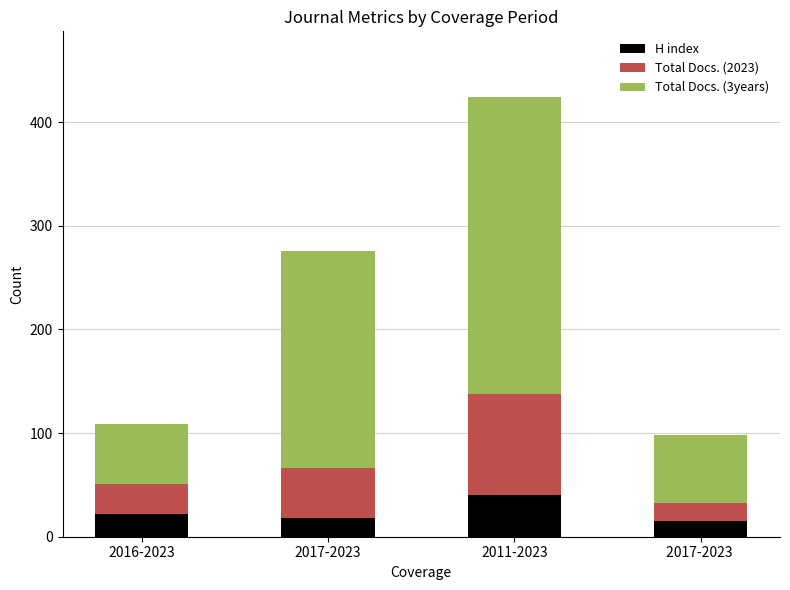

How many bars are there in total?

4